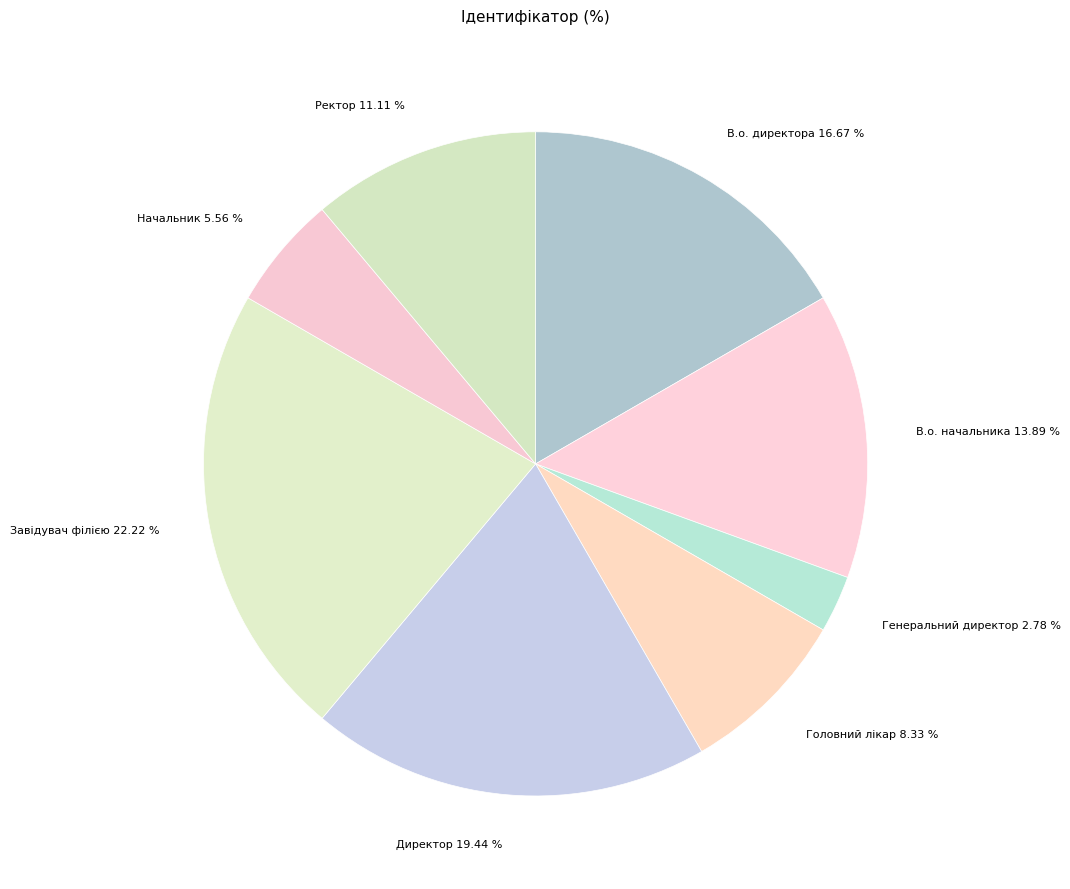

To the nearest percent, what portion does Генеральний директор represent?

3%